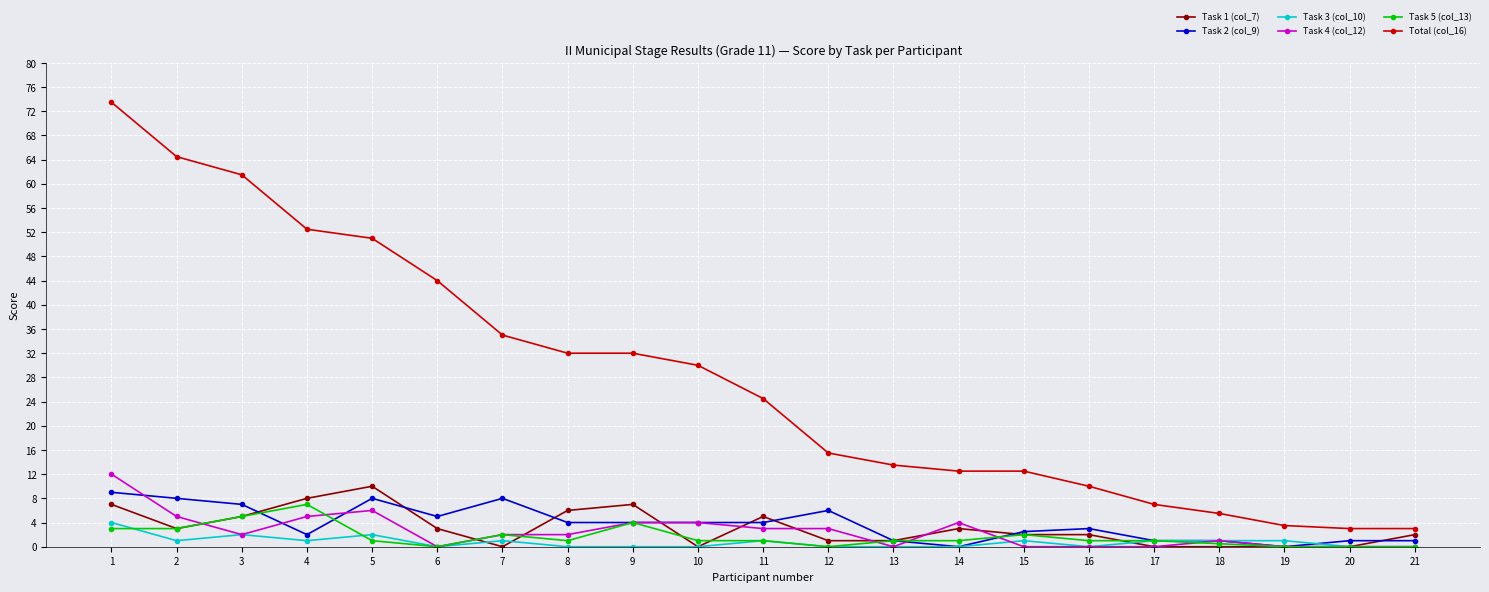

How many lines are shown in the chart?

6